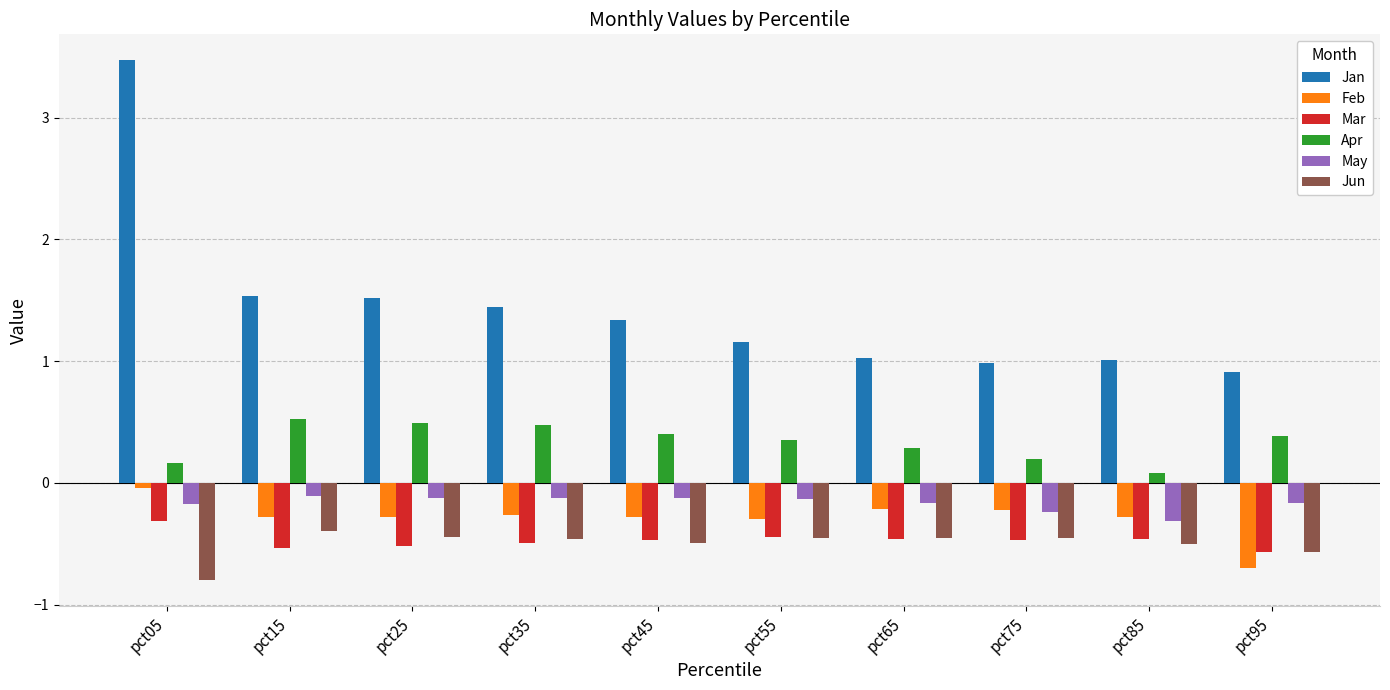

Count the number of categories in the chart.

10